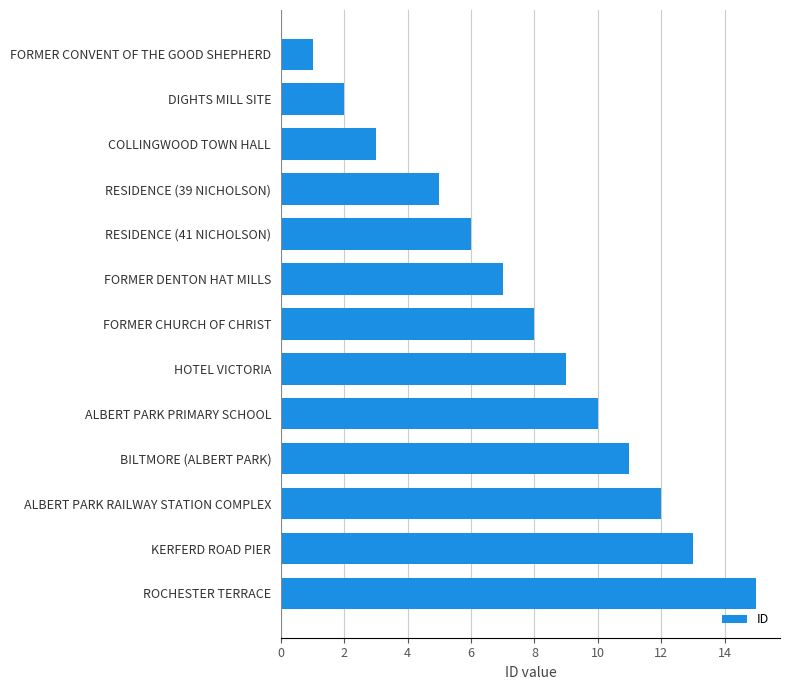

Rank the categories by value from highest to lowest.

ROCHESTER TERRACE, KERFERD ROAD PIER, ALBERT PARK RAILWAY STATION COMPLEX, BILTMORE (ALBERT PARK), ALBERT PARK PRIMARY SCHOOL, HOTEL VICTORIA, FORMER CHURCH OF CHRIST, FORMER DENTON HAT MILLS, RESIDENCE (41 NICHOLSON), RESIDENCE (39 NICHOLSON), COLLINGWOOD TOWN HALL, DIGHTS MILL SITE, FORMER CONVENT OF THE GOOD SHEPHERD